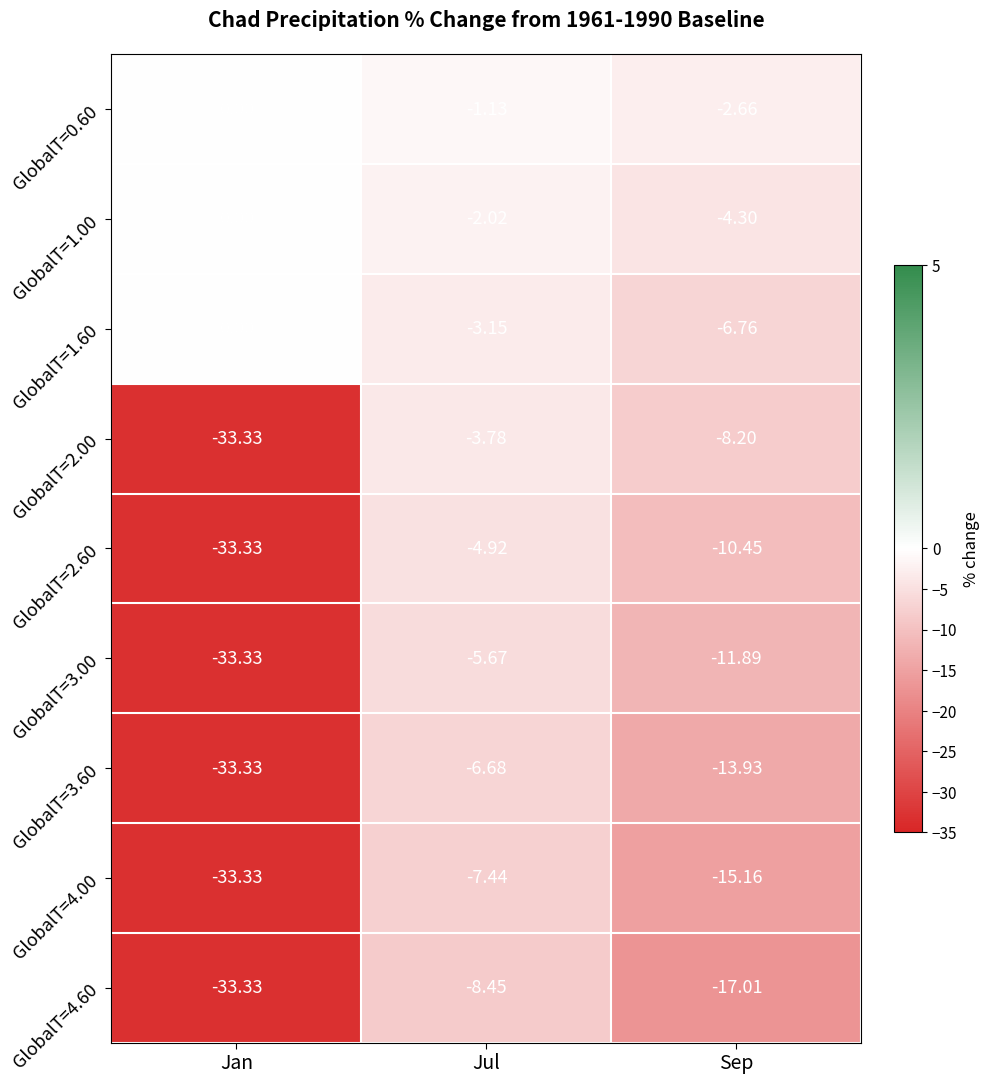

Where does the GlobalT=3.00 series first go above -11?

Jul